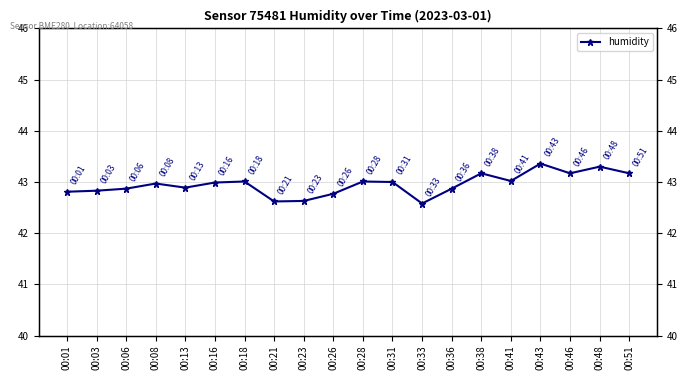

Is it true that the value at 00:26 is 24.8?

False